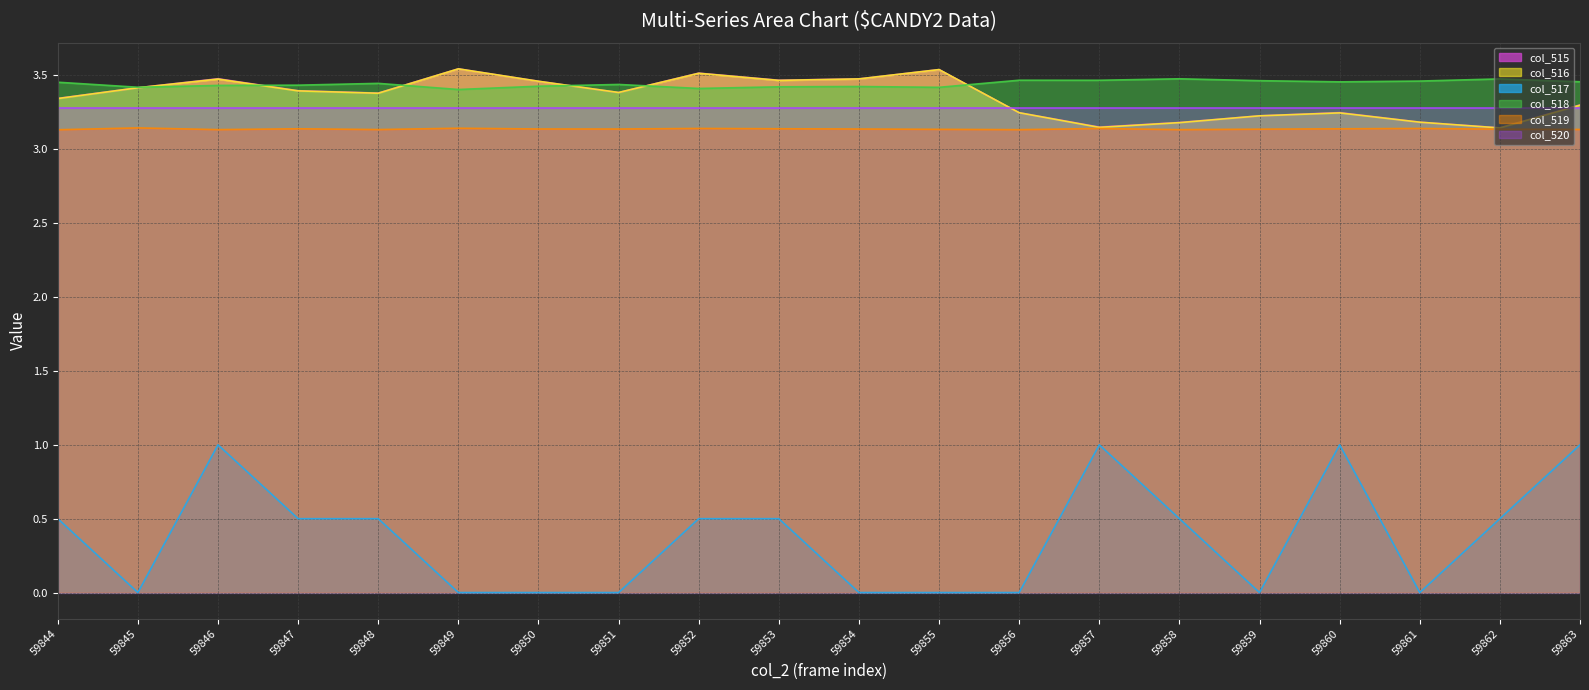

True or false: col_520 line and col_519 line intersect in this chart.

False